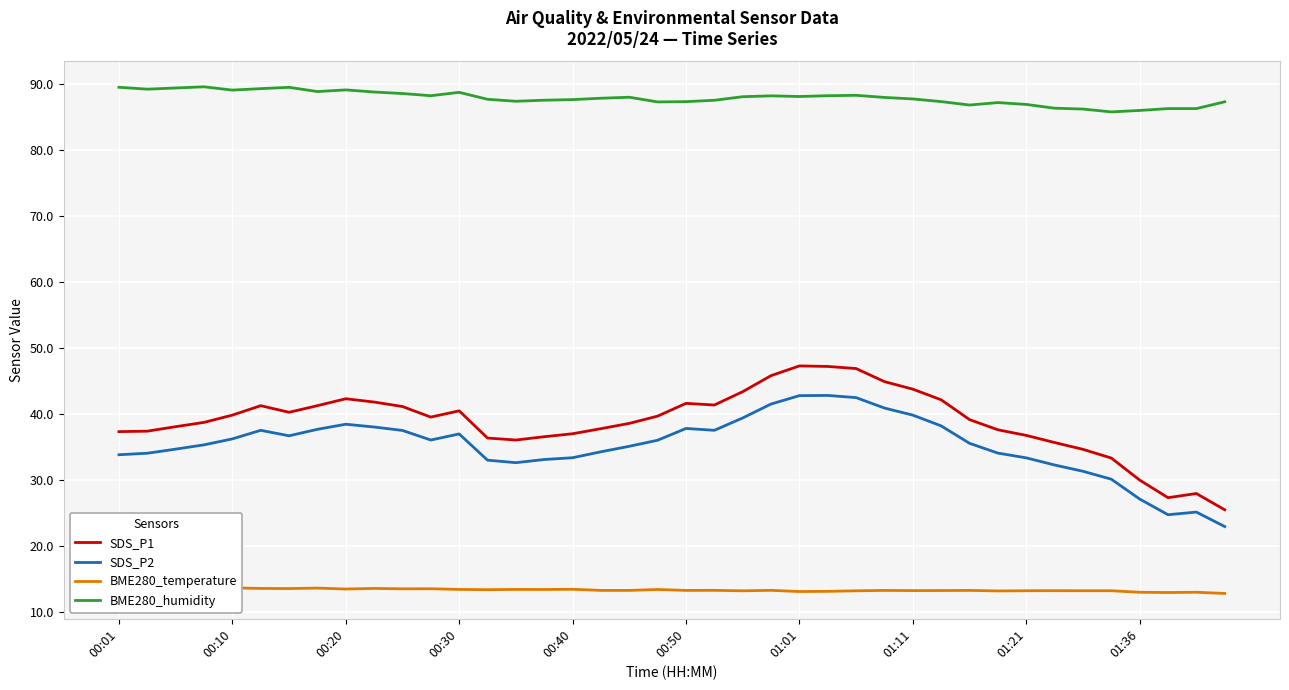

Which series has the largest total across all categories?

BME280_humidity